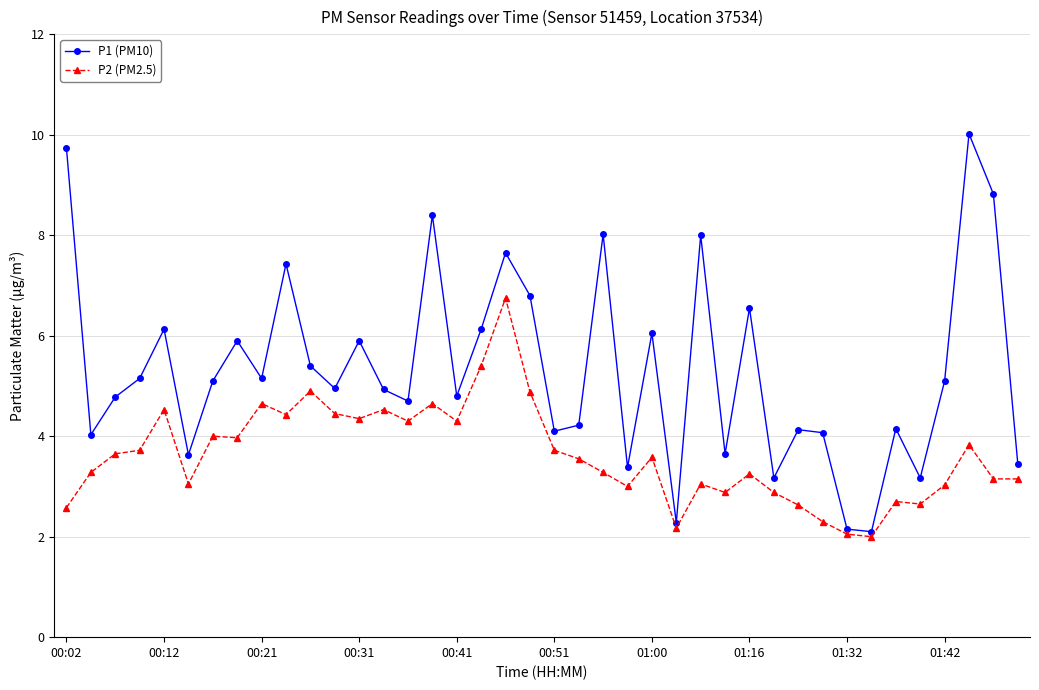

List the series in order of their overall mean, highest first.

P1 (PM10), P2 (PM2.5)